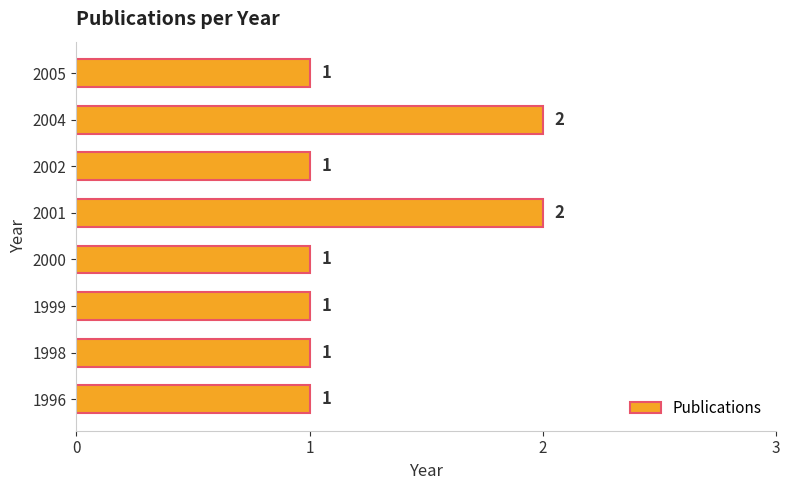

How many values are between 1 and 2?

8